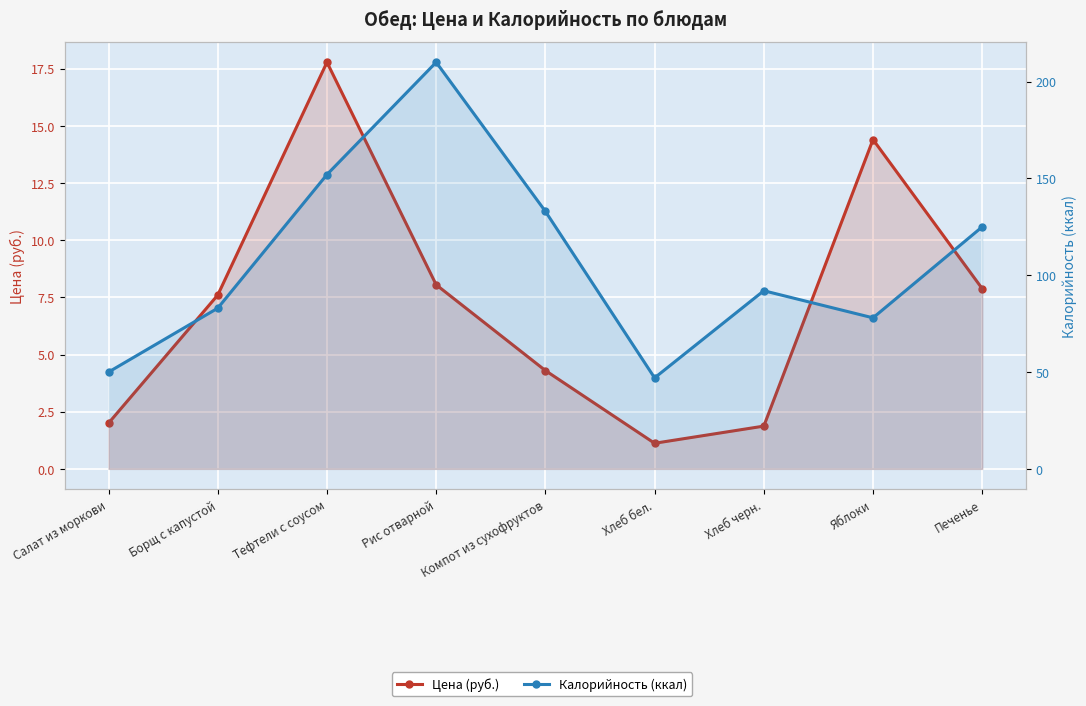

Rank the series at Хлеб черн. from lowest to highest value.

Цена (руб.), Калорийность (ккал)